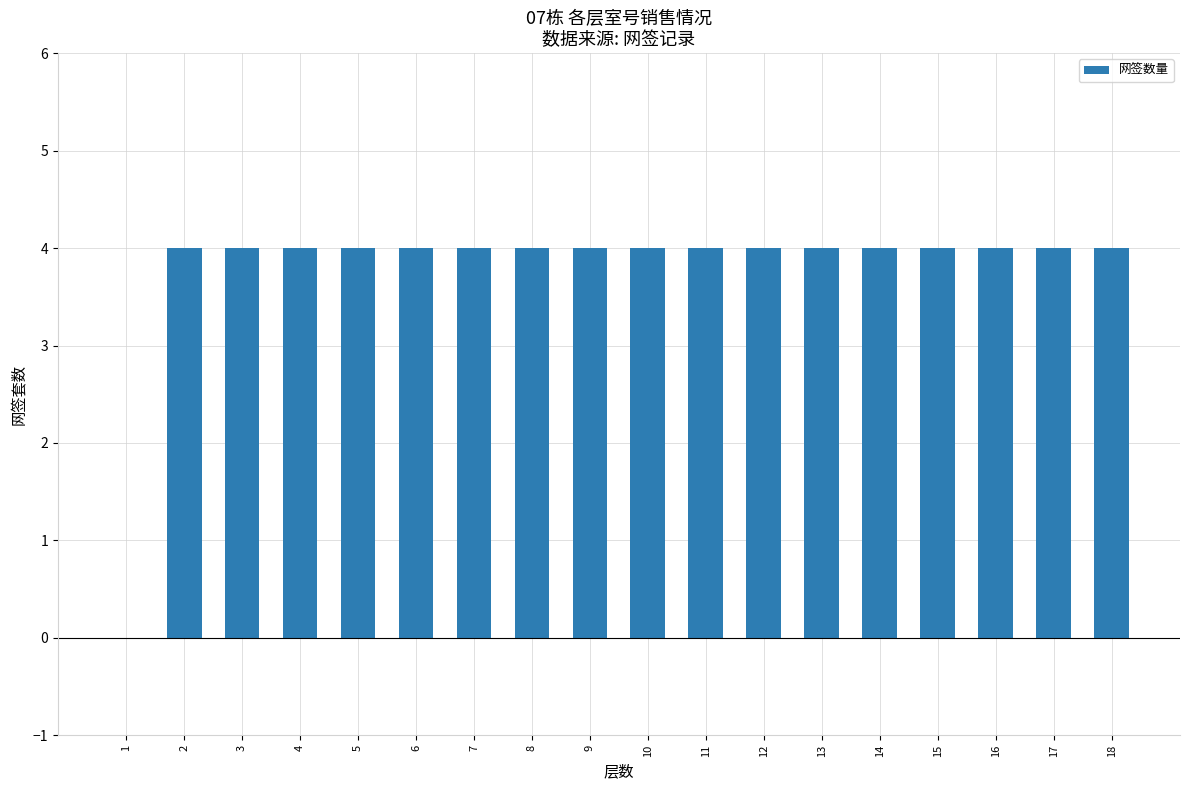

Does the chart contain stacked bars?

No